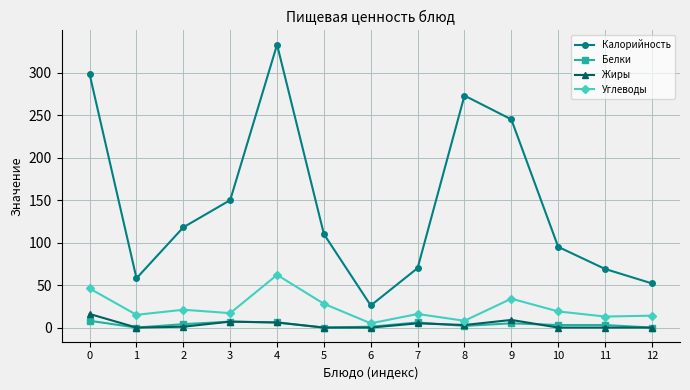

True or false: Белки and Калорийность cross at least once.

False